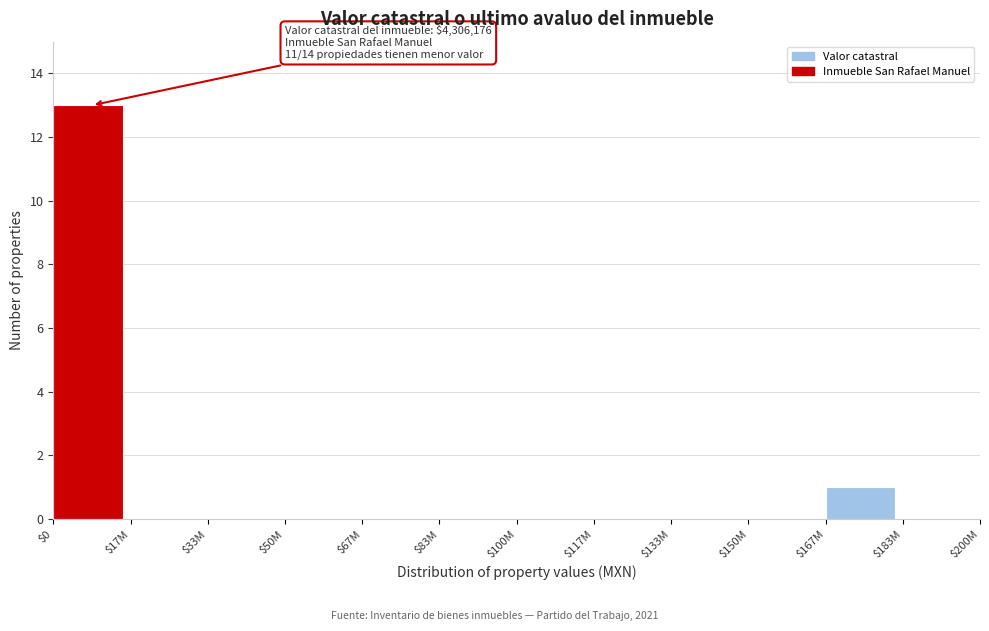

True or false: the data shows 1 at $167M.

True